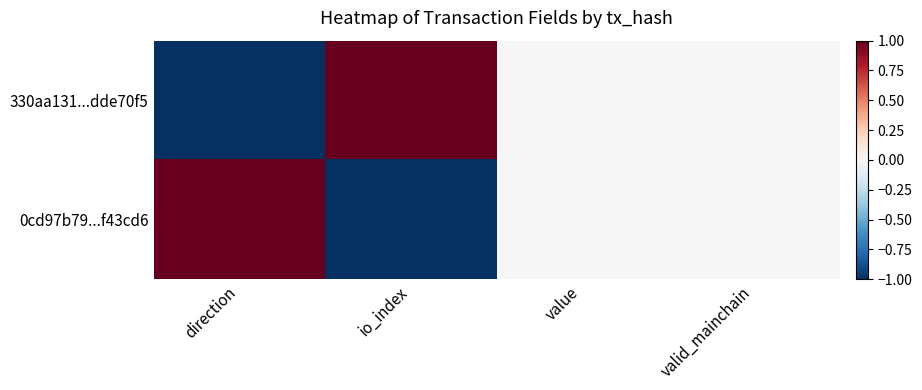

Rank the series by their maximum value, from highest to lowest.

330aa131...dde70f5, 0cd97b79...f43cd6